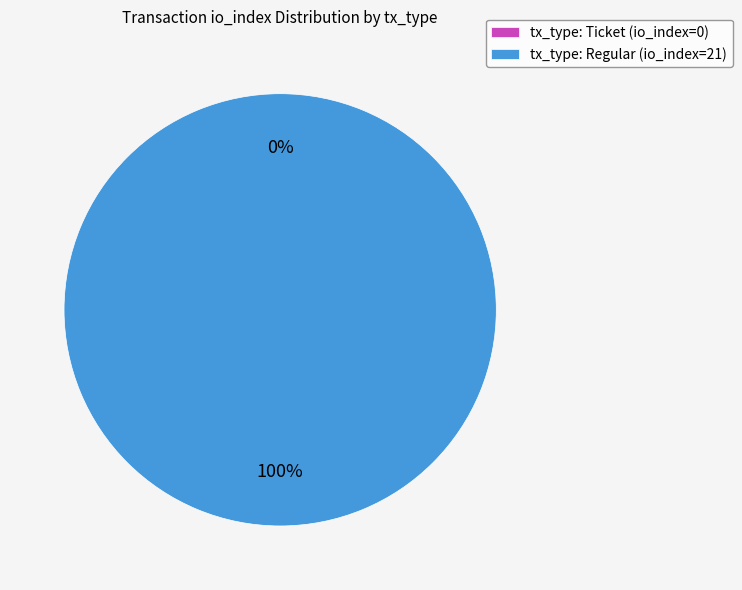

To the nearest percent, what percentage of the pie is tx_type: Regular (io_index=21)?

100%